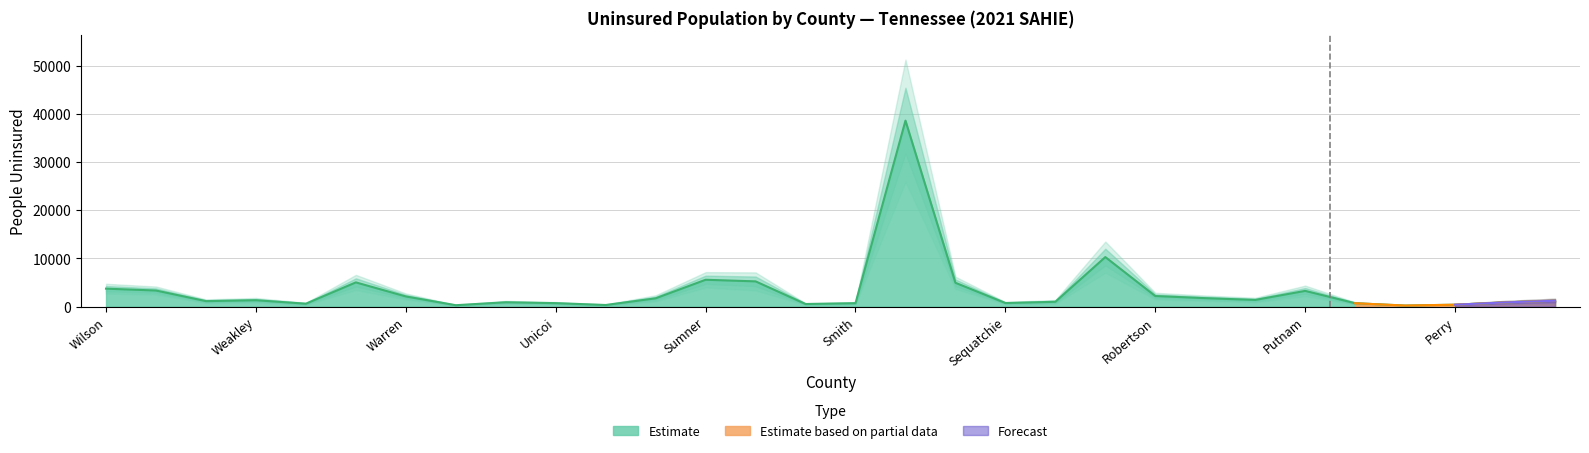

True or false: the data shows 1209 at Obion.

True